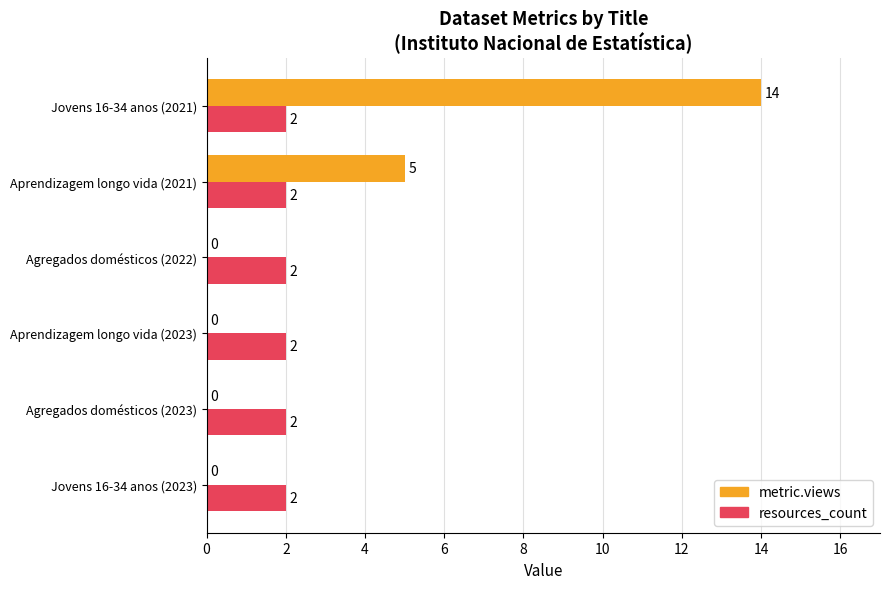

True or false: metric.views has a value of -7 at Aprendizagem longo vida (2023).

False